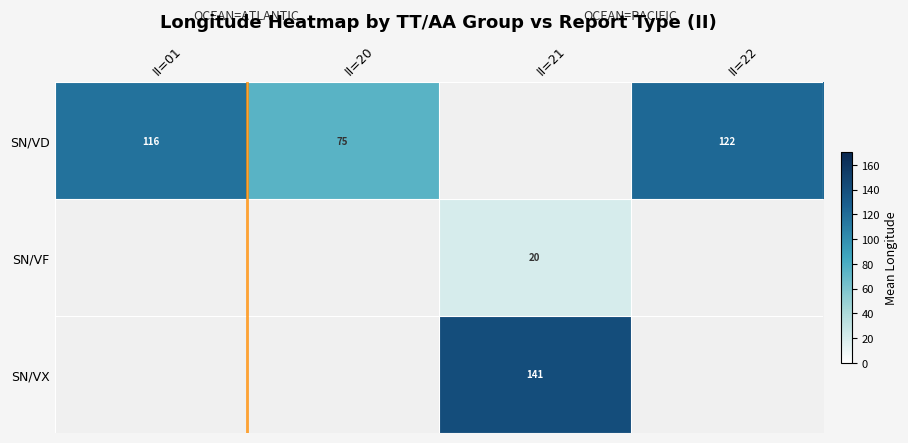

What is the sum of the row_0 values at II=20 and II=22?

196.8